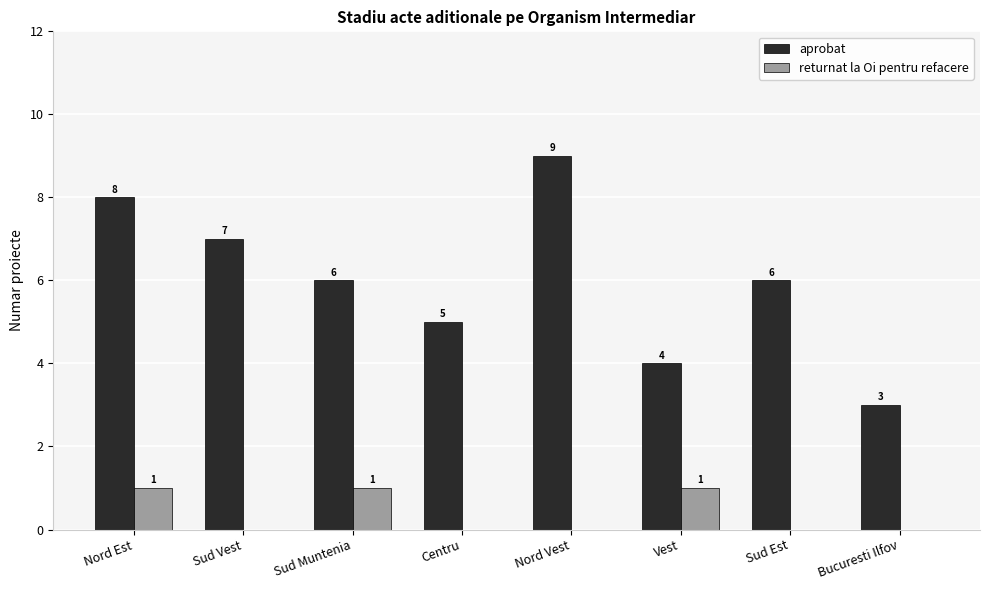

How many groups of bars are there?

8